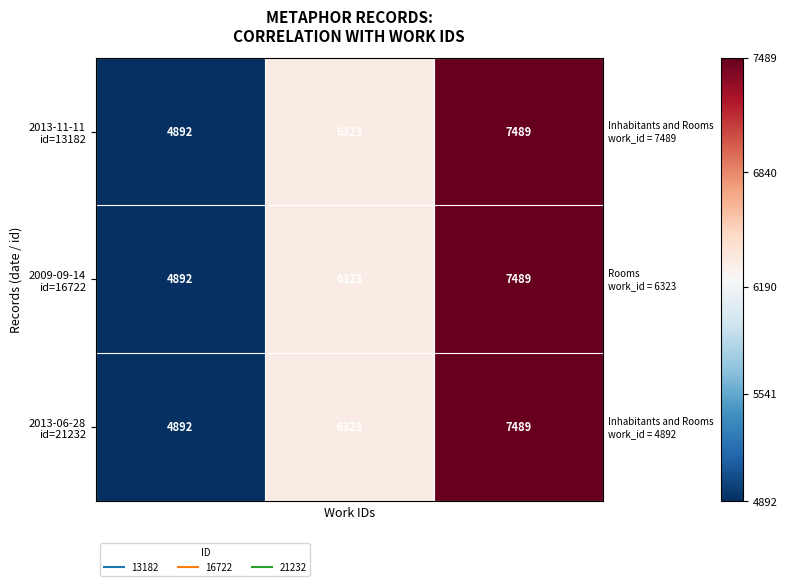

What is the smallest value displayed?

4892